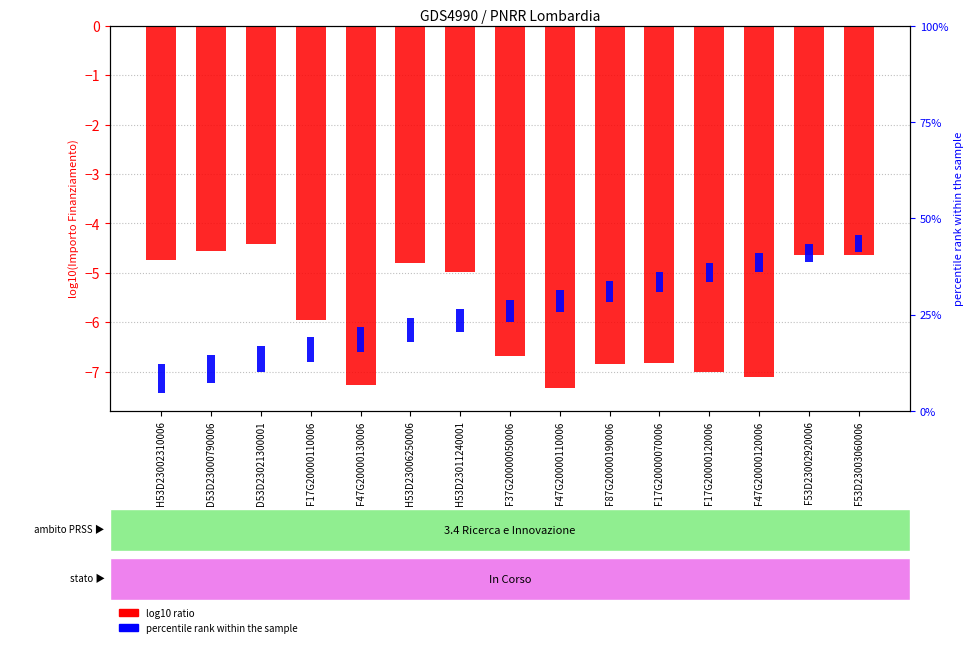

List the labels in order of value, largest first.

D53D23021300001, D53D23000790006, F53D23003060006, F53D23002920006, H53D23002310006, H53D23006250006, H53D23011240001, F17G20000110006, F37G20000050006, F17G20000070006, F87G20000190006, F17G20000120006, F47G20000120006, F47G20000130006, F47G20000110006